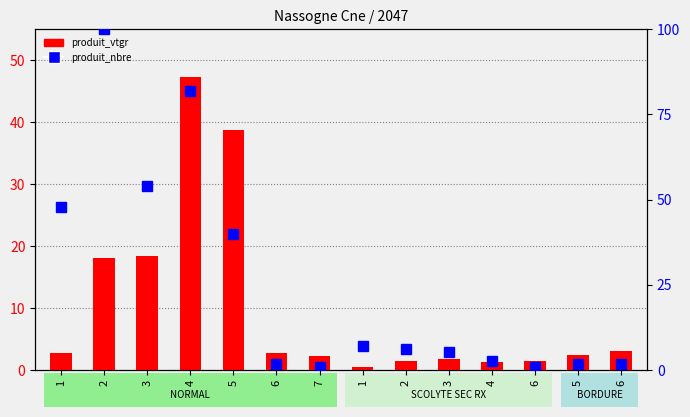

Is the value of produit_vtgr at 1 greater than the value of produit_nbre at 1?

No